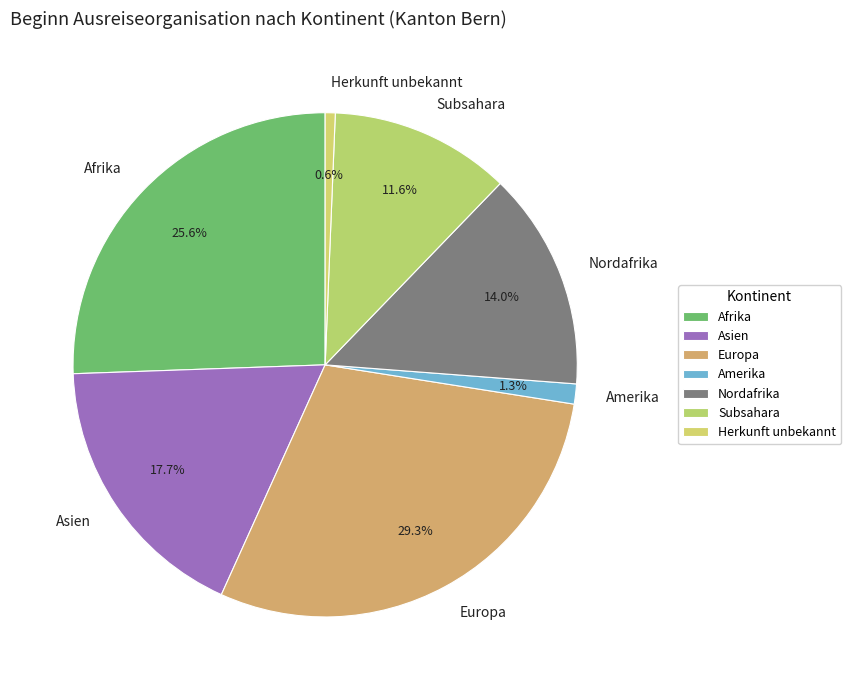

What is the smallest slice in the pie chart?

Herkunft unbekannt